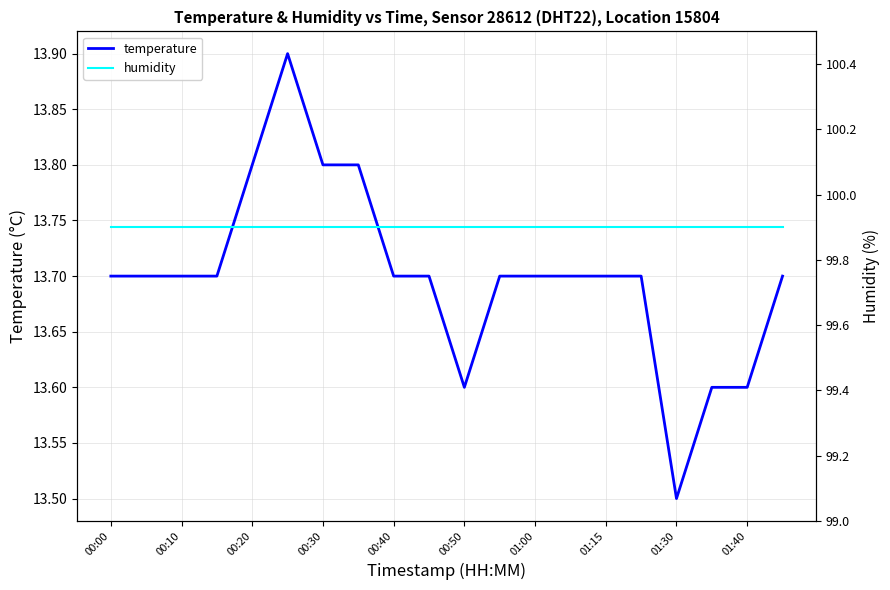

Is it true that temperature equals 22.1 at 00:50?

False